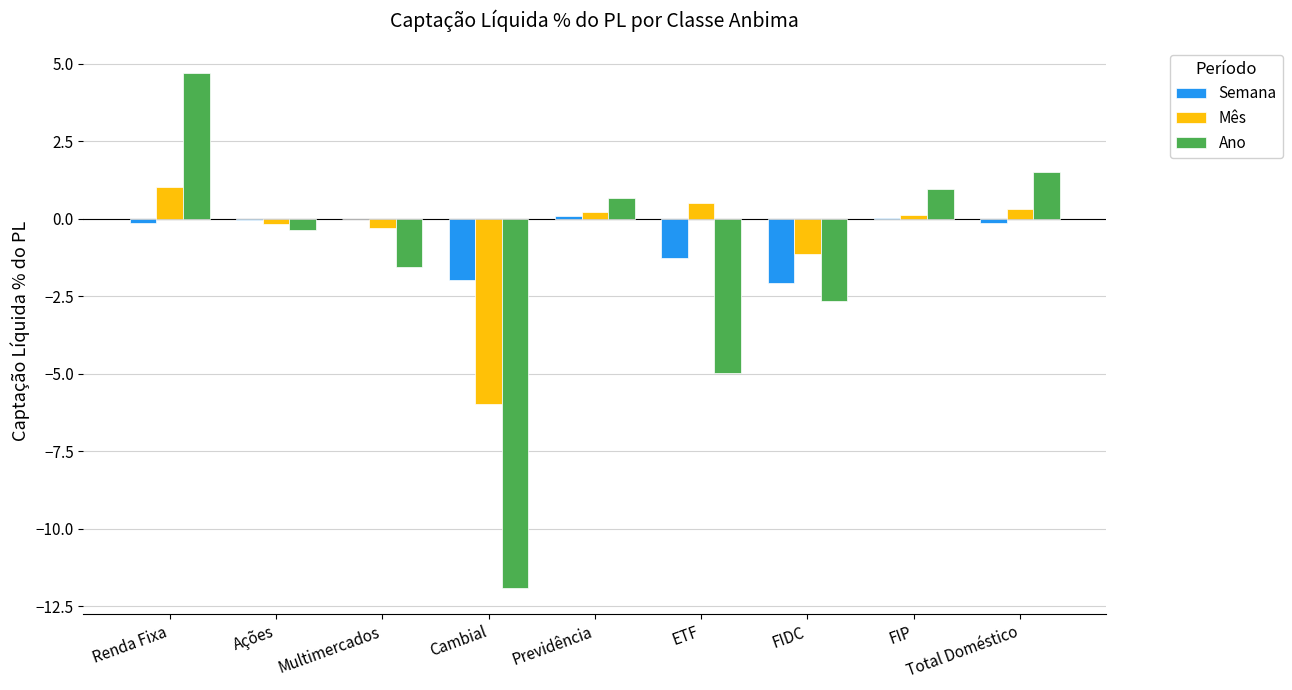

What are all the series names shown in the legend?

Semana, Mês, Ano